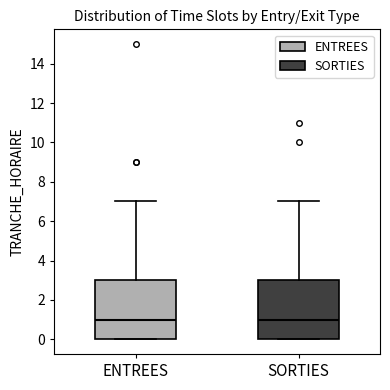

Reading left to right, transcribe this box plot: for each box, give where its median line is, the range the box spans, and where its two whiskers end, as read against the y-axis. The values are not printed on the chart, so give them approximately, as read against the axis.

ENTREES: median 1, box 0 to 3, whiskers 0 to 7
SORTIES: median 1, box 0 to 3, whiskers 0 to 7